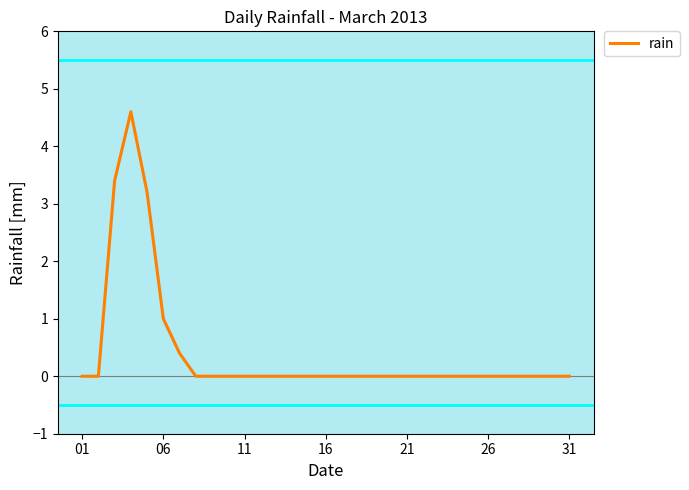

What is the greatest value displayed?

4.6